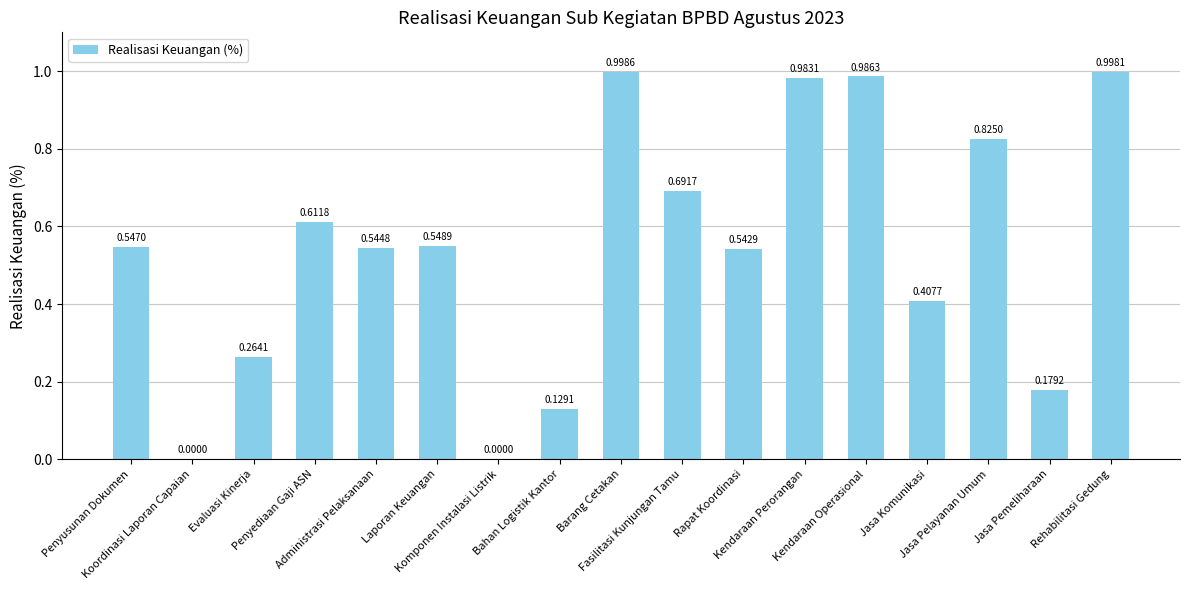

What is the sum of the values at Fasilitasi Kunjungan Tamu and Rapat Koordinasi?

1.2